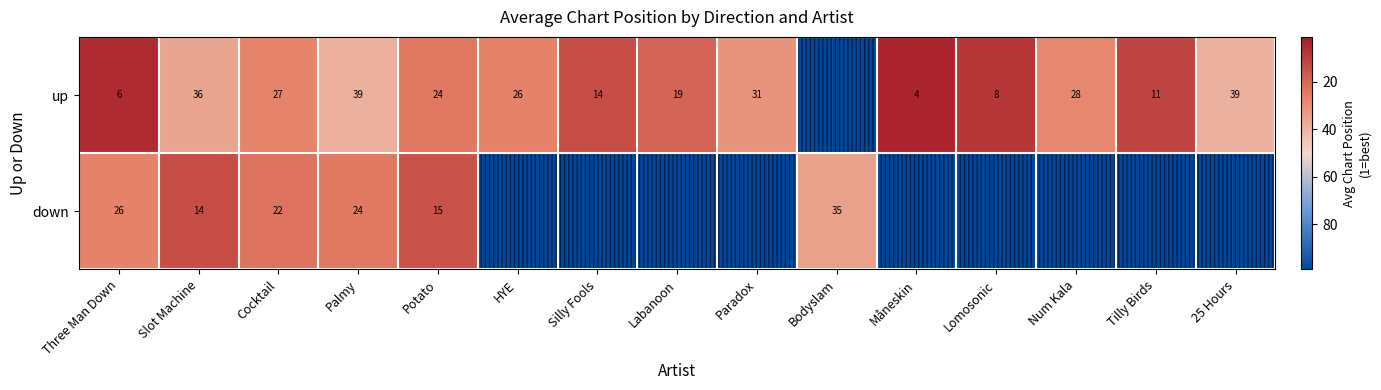

How many data points does each series have?

15